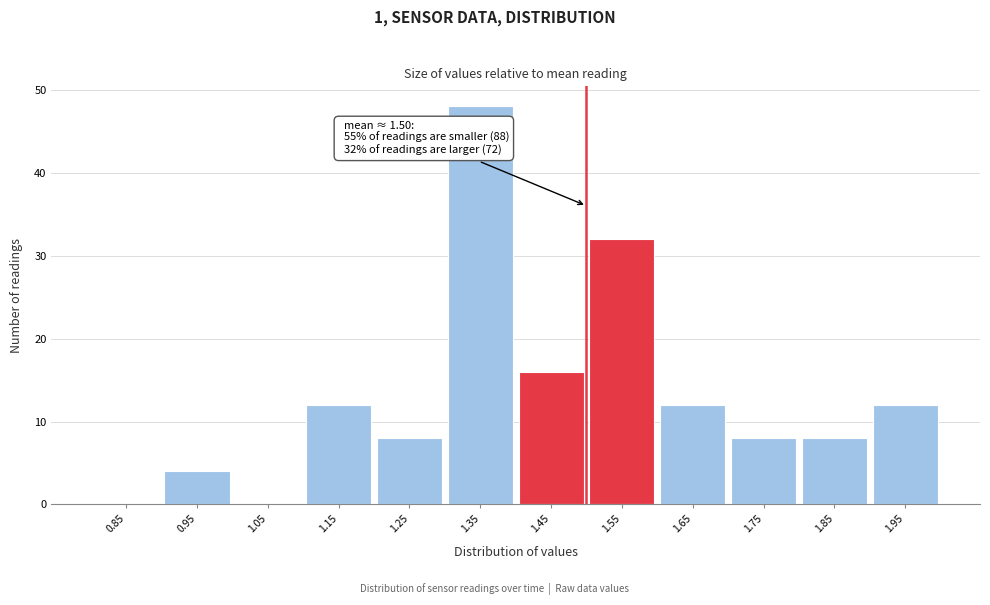

Over which range of the x-axis is the bar tallest?

1.3 to 1.4